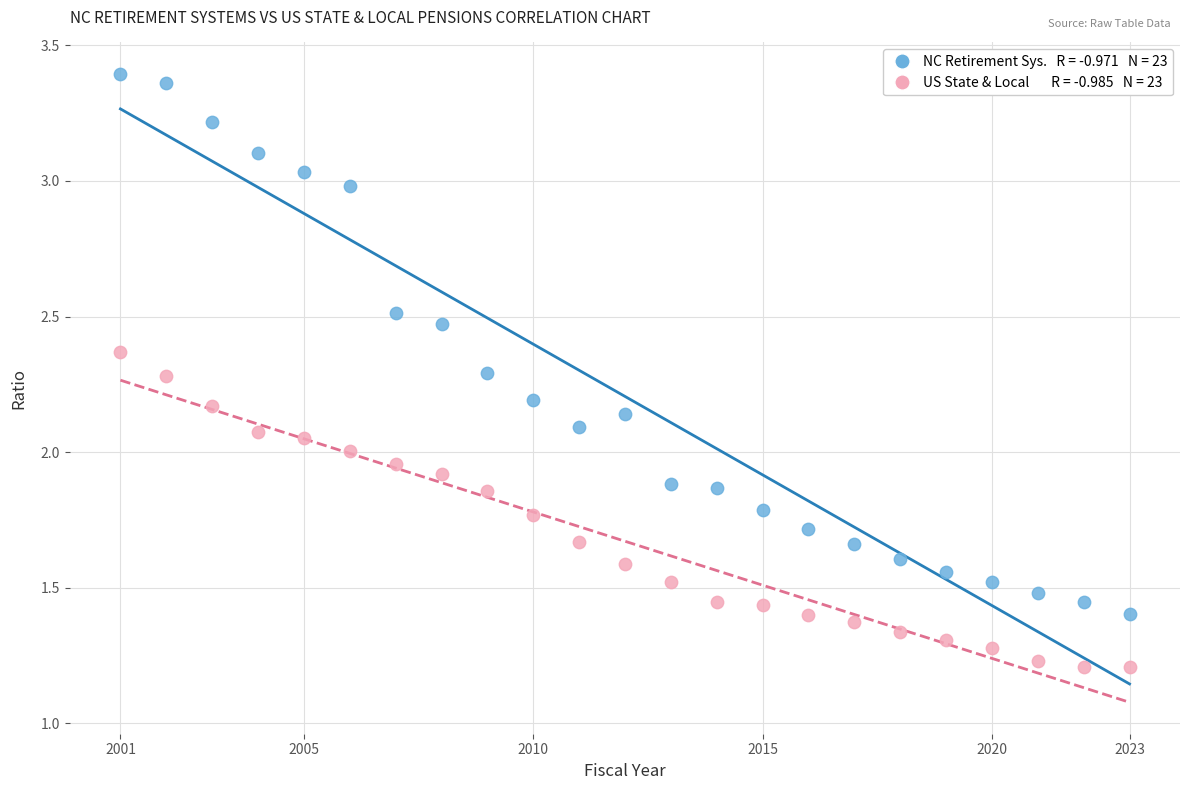

Across all data points, what is the range of X values (max minus min)?

22.0